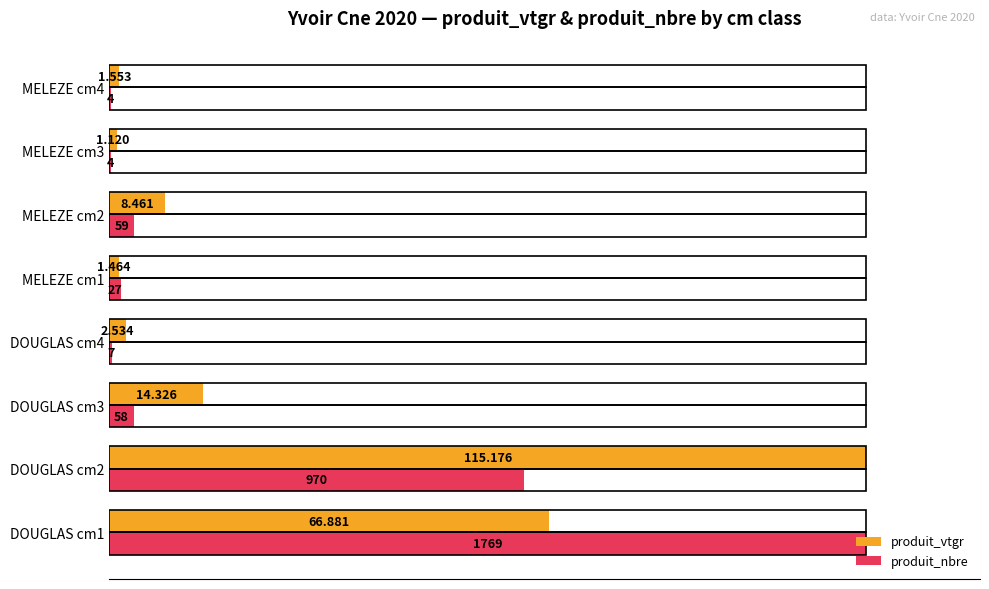

What are all the series names shown in the legend?

produit_vtgr, produit_nbre